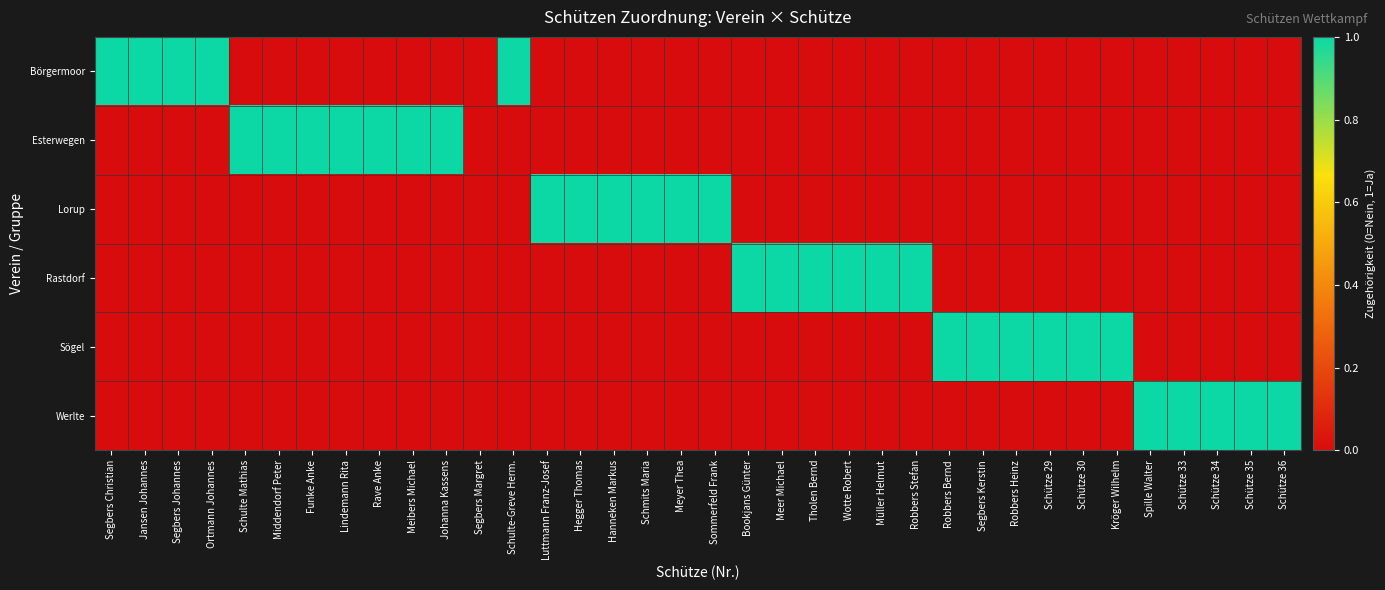

Which category has the highest value across all series?

Segbers Christian